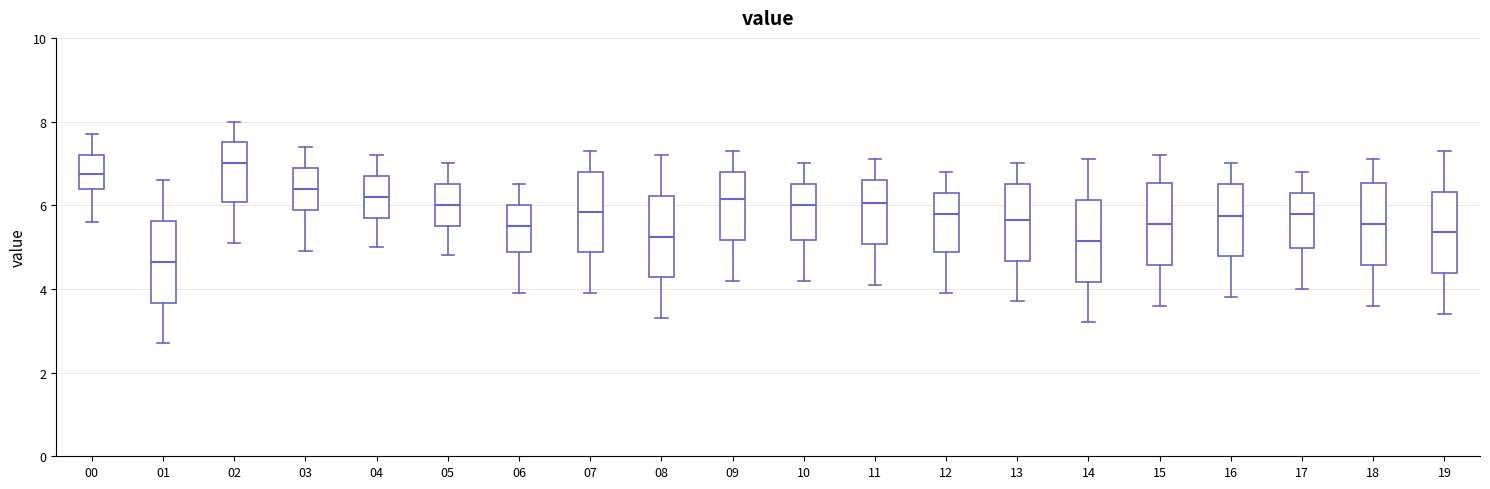

Which box has the highest median line?

02